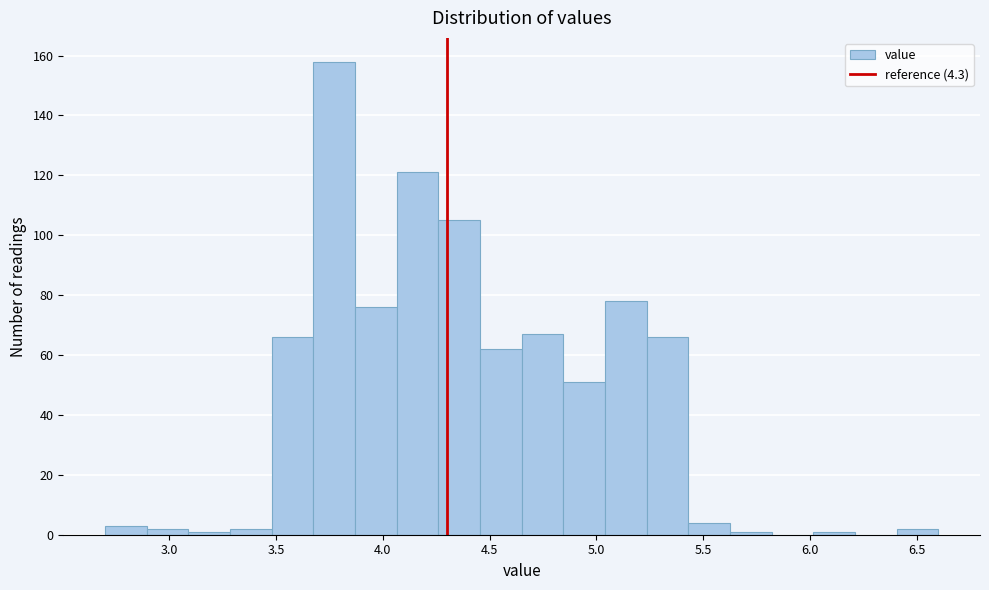

Around what value on the x-axis is the tallest bar? Give the approximate position of its centre, as read against the axis.

3.75